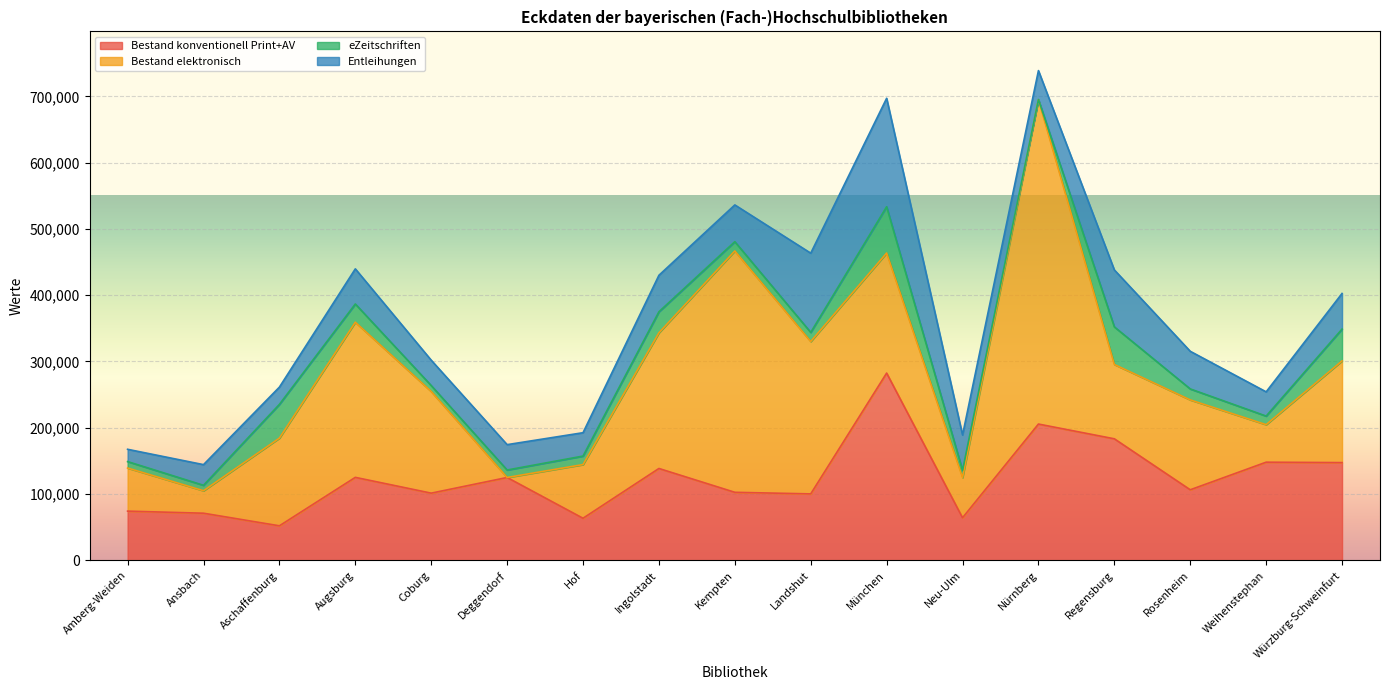

Where does the Entleihungen series first go above 52995?

Ingolstadt